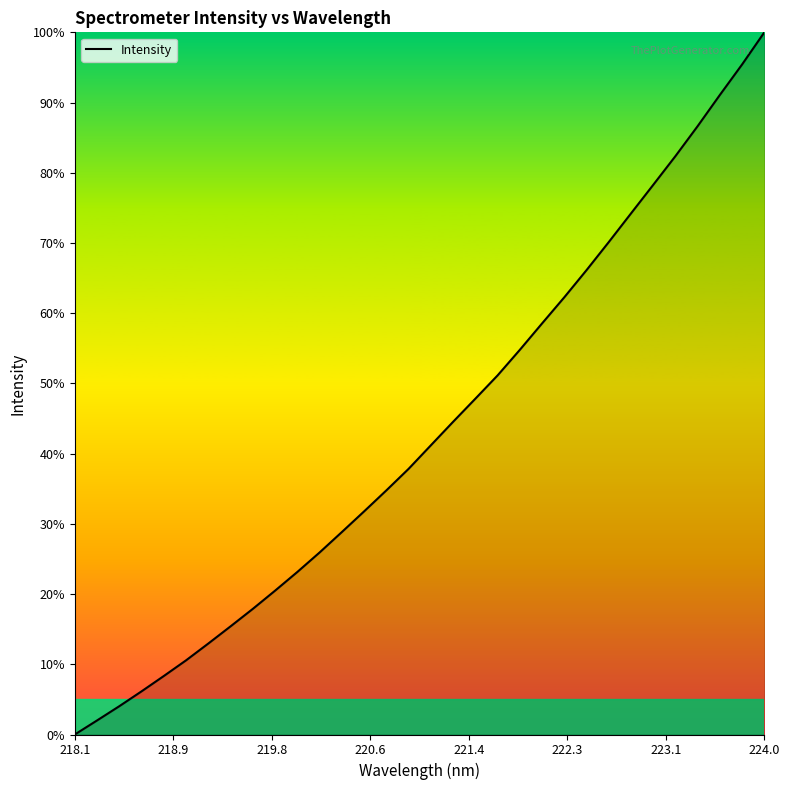

What is the maximum value shown in the chart?

100.0